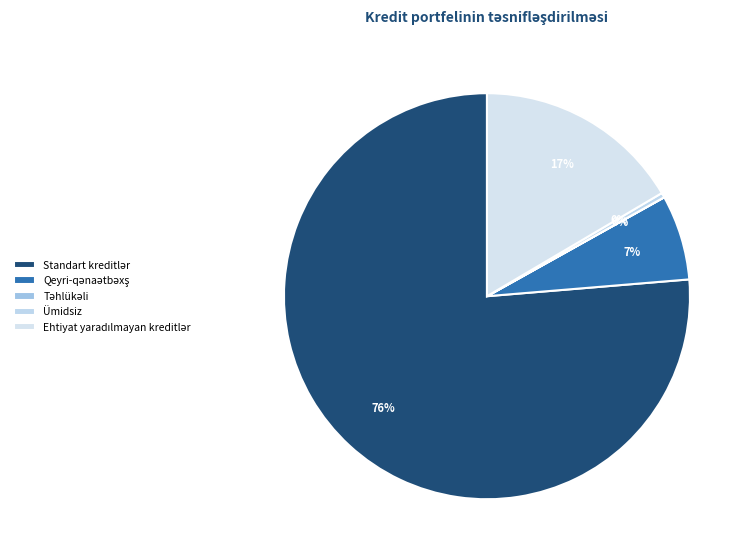

Count the number of slices in the pie.

5